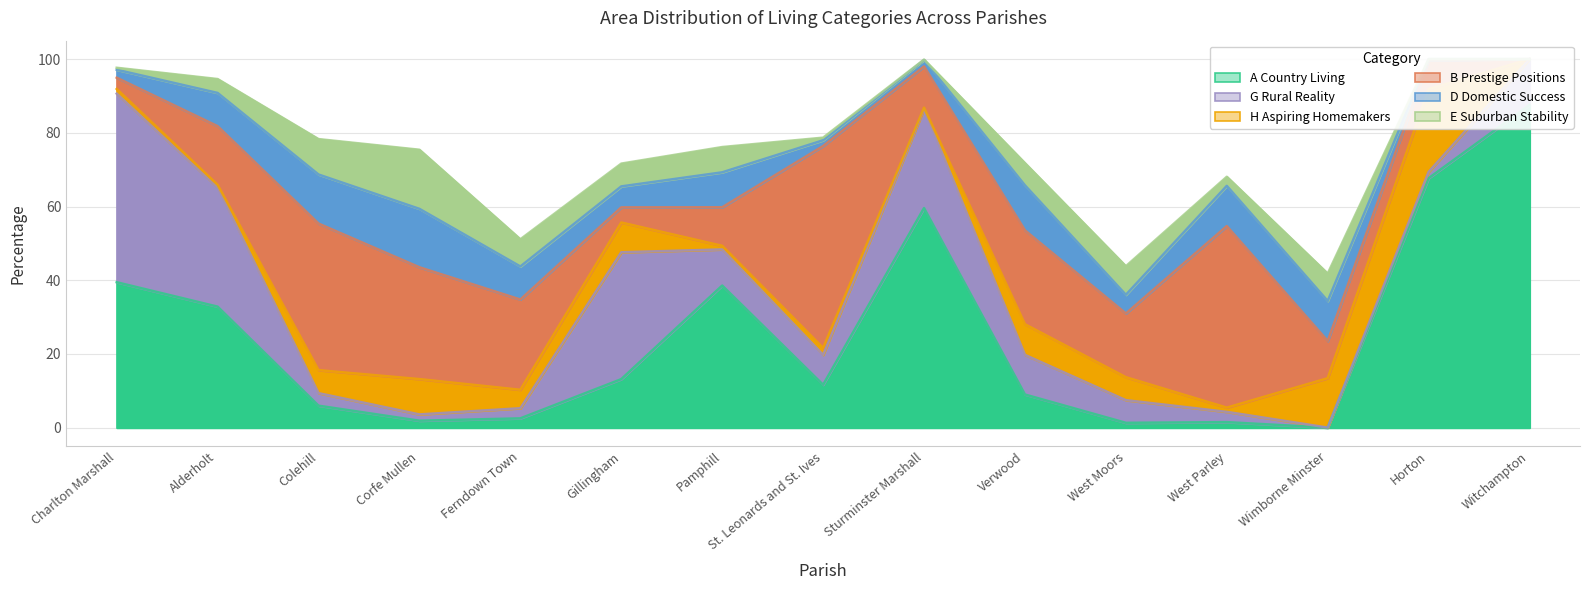

What is the sum of the A Country Living values at West Moors and Ferndown Town?

3.8